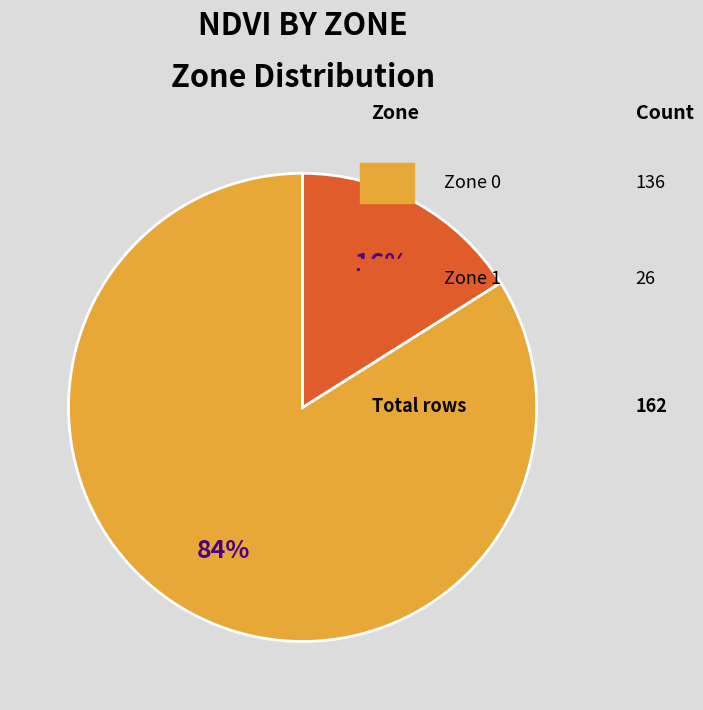

To the nearest percent, what is the difference between the largest and smallest slice percentages?

68%